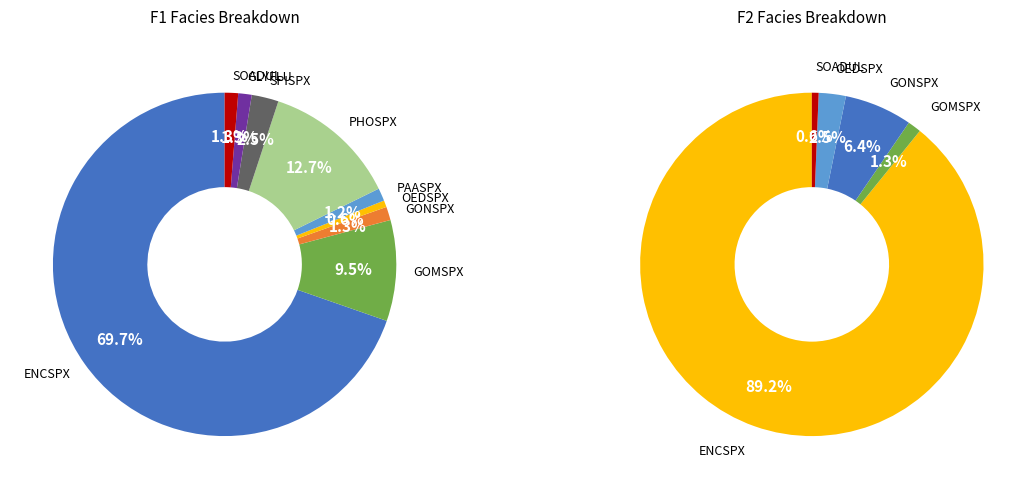

Which slice represents more than half of the pie?

ENCSPX